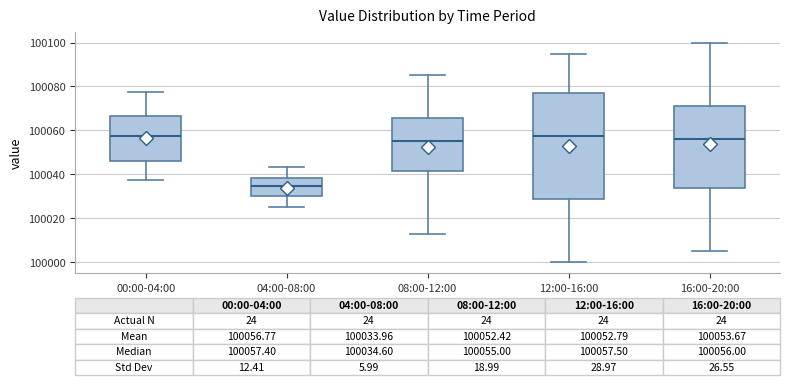

Which box's median line is the lowest?

04:00-08:00